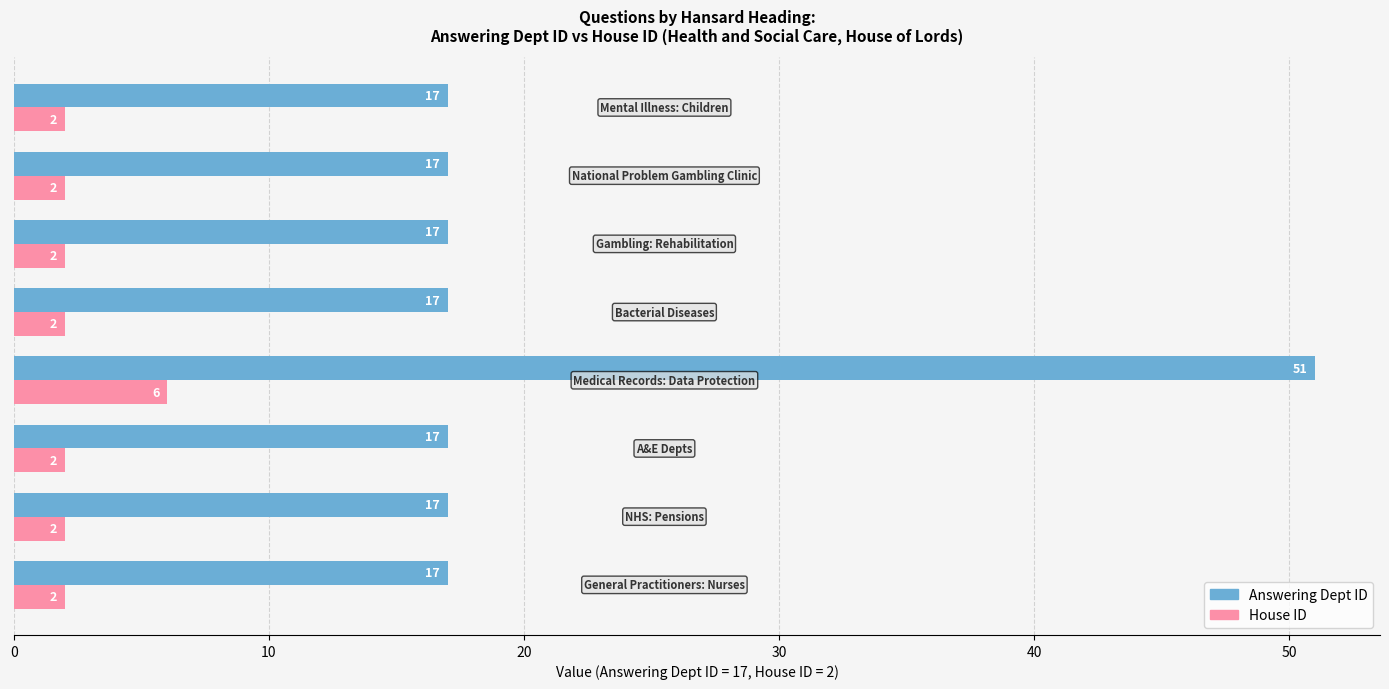

What is the sum of all Answering Dept ID values?

170